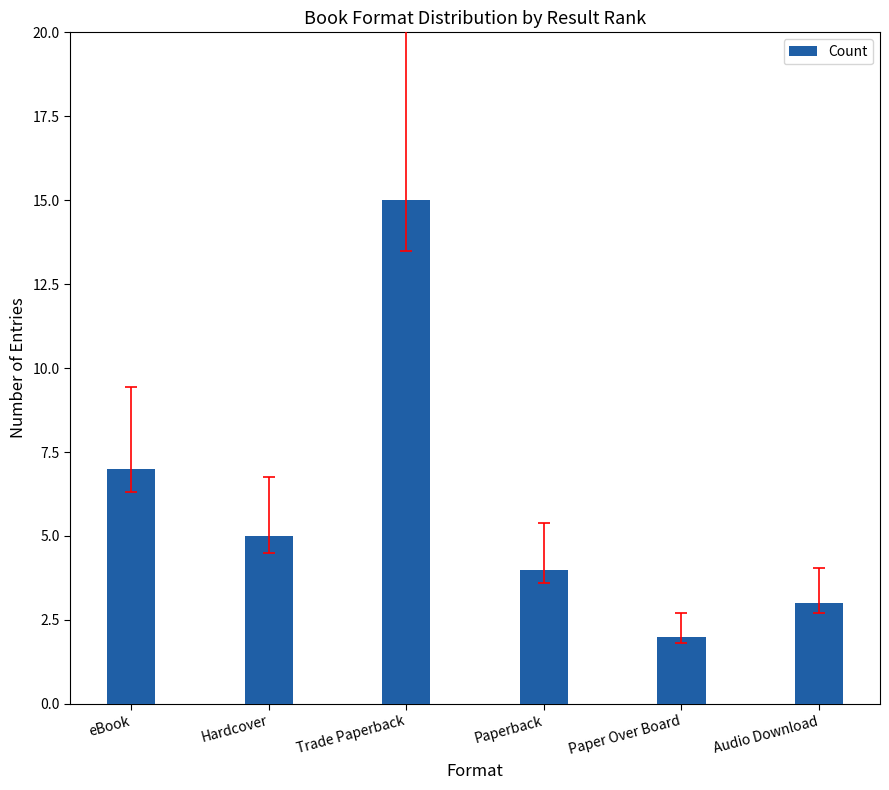

What position from the left is Paper Over Board?

5